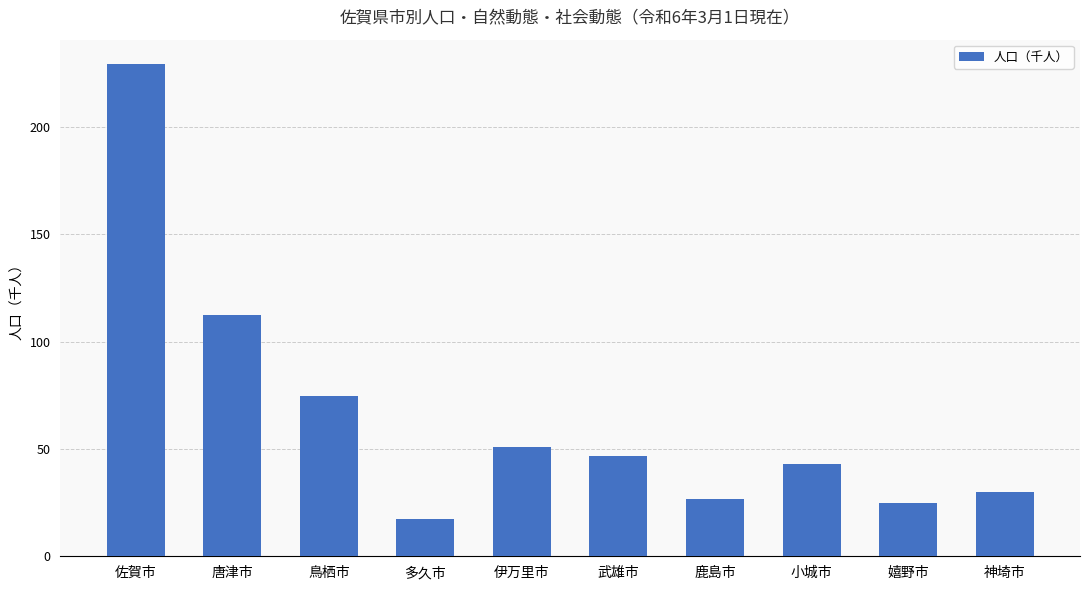

What is the label of the 2nd bar from the left?

唐津市